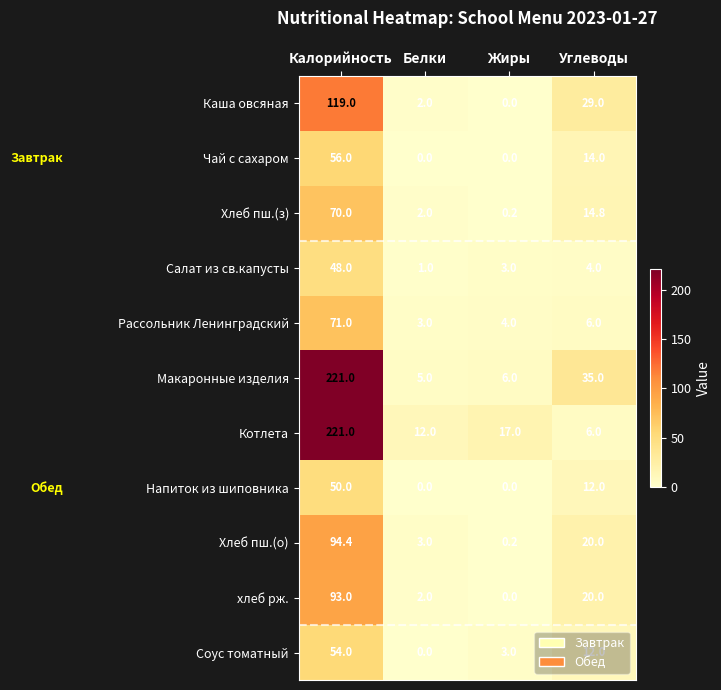

True or false: Рассольник Ленинградский has a value of 6.0 at Углеводы.

True